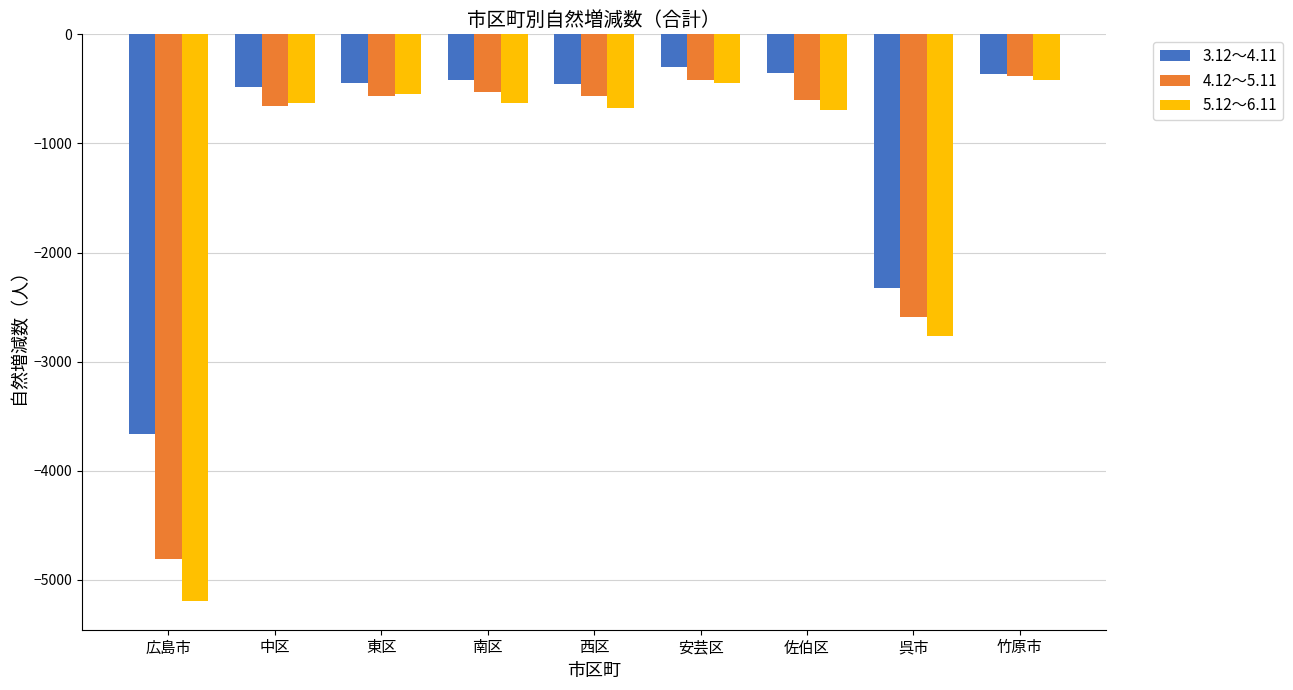

Count the number of data series in this chart.

3